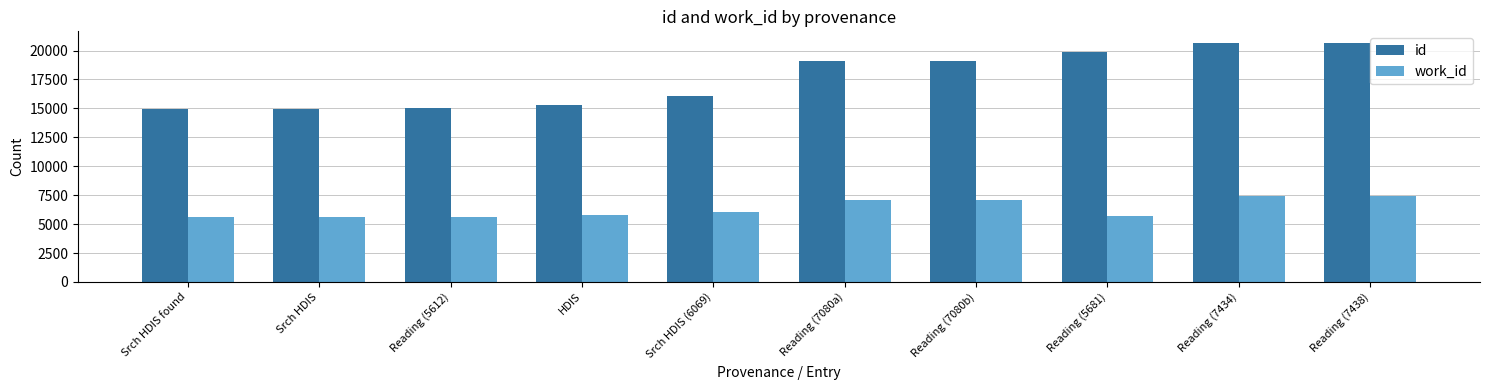

How many distinct data groups are displayed?

2